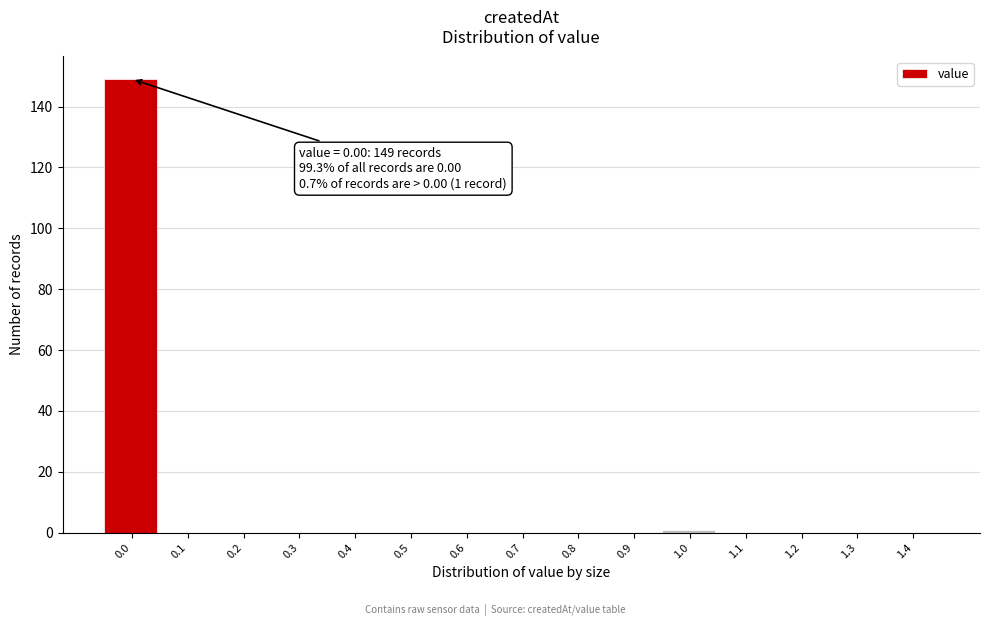

Reading right to left, list all the values displayed in this chart.

1.4=0	1.3=0	1.2=0	1.1=0	1.0=1	0.9=0	0.8=0	0.7=0	0.6=0	0.5=0	0.4=0	0.3=0	0.2=0	0.1=0	0.0=149